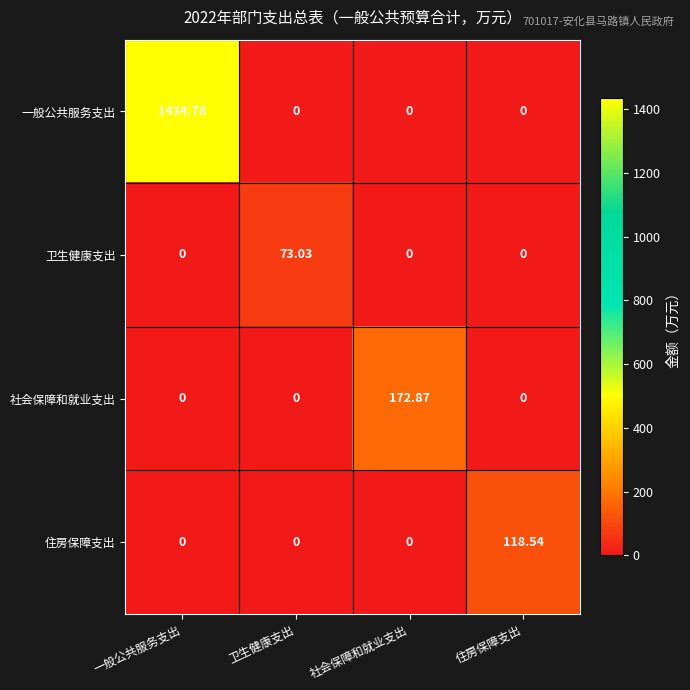

Rank the series by their maximum value, from highest to lowest.

一般公共服务支出, 社会保障和就业支出, 住房保障支出, 卫生健康支出